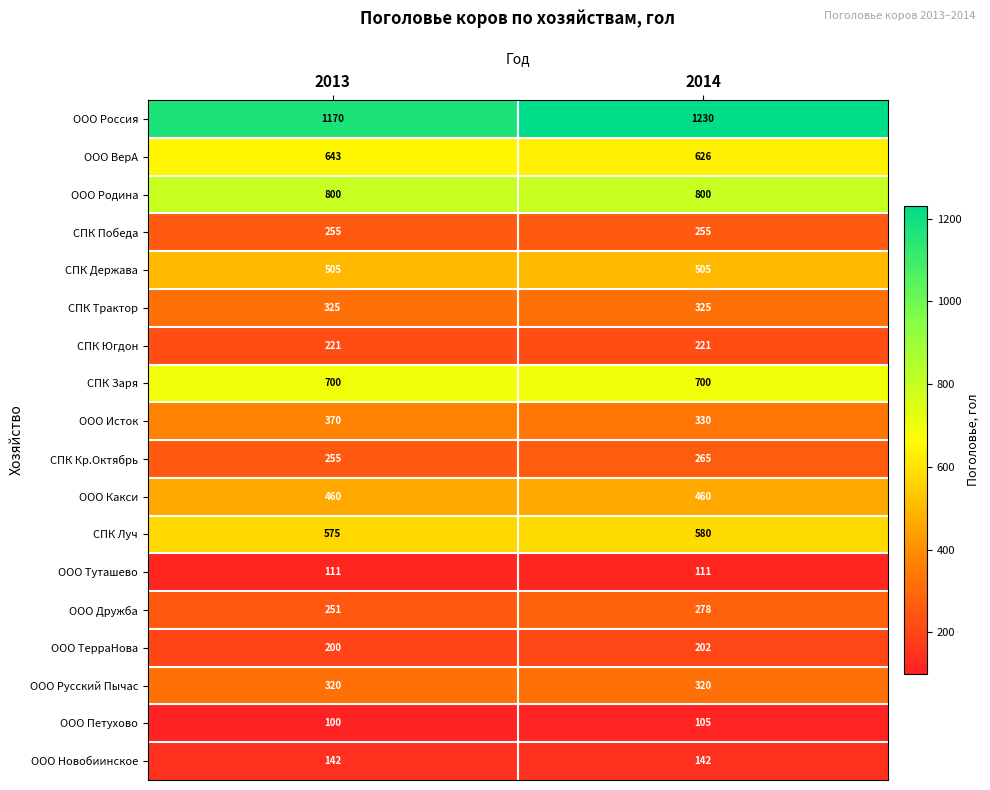

List the series in order of their peak value, highest first.

ООО Россия, ООО Родина, СПК Заря, ООО ВерА, СПК Луч, СПК Держава, ООО Какси, ООО Исток, СПК Трактор, ООО Русский Пычас, ООО Дружба, СПК Кр.Октябрь, СПК Победа, СПК Югдон, ООО ТерраНова, ООО Новобиинское, ООО Туташево, ООО Петухово